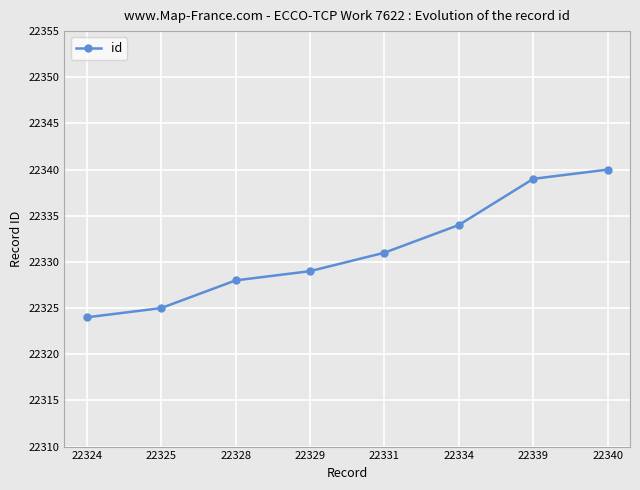

What is the greatest value displayed?

22340